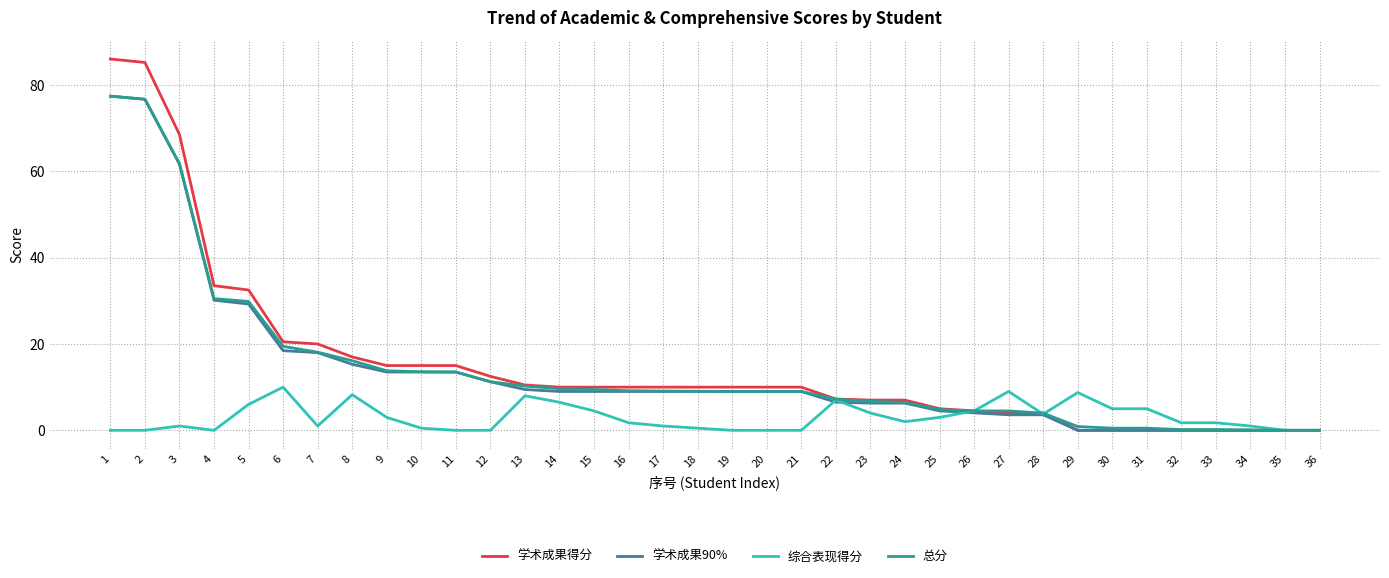

Is it true that 综合表现得分 equals 6.0 at 5?

True